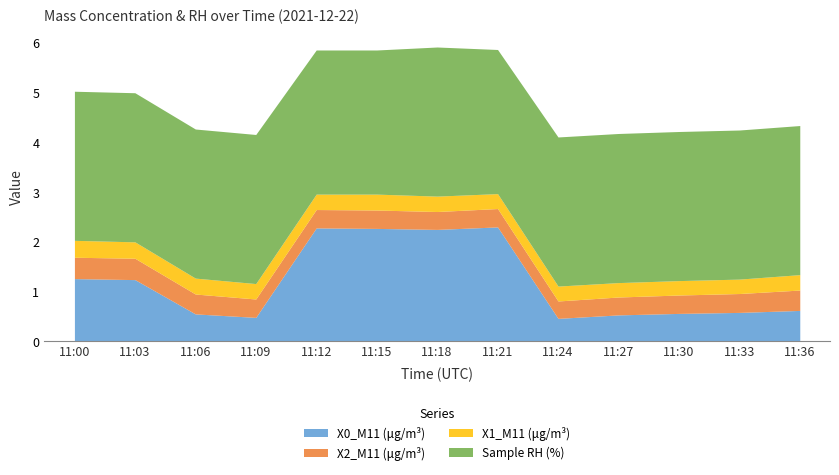

The X1_M11 (μg/m³) series shows 0.2 at 11:06. True or false?

False